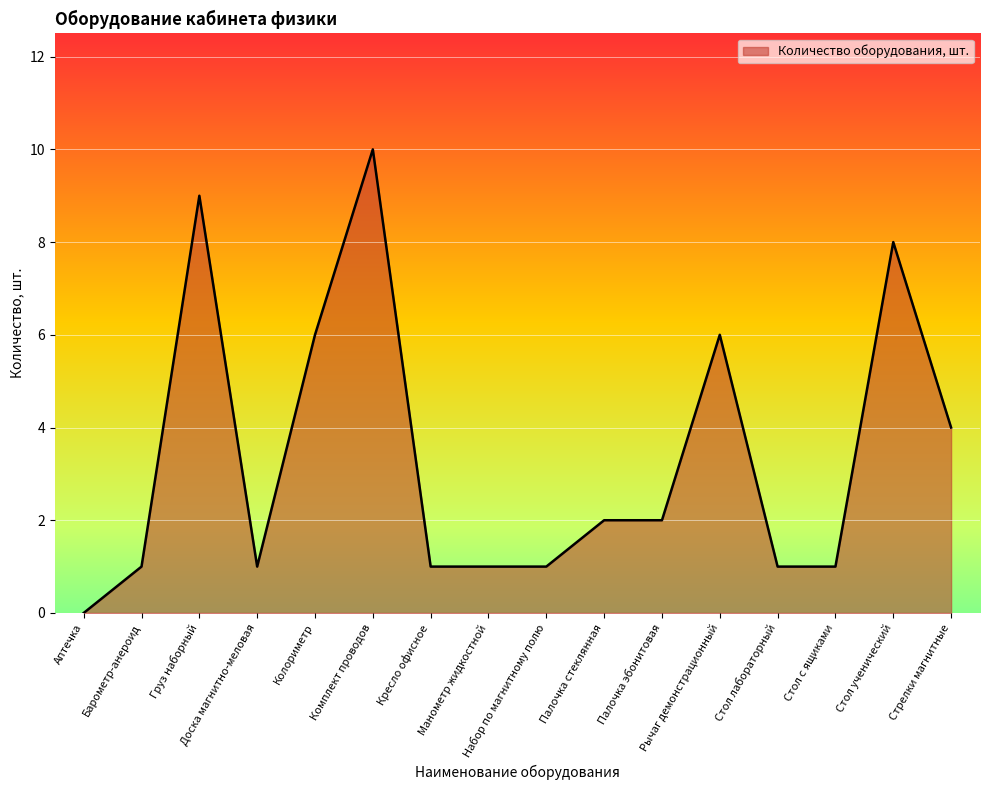

Is it true that the value at Кресло офисное is 1?

True